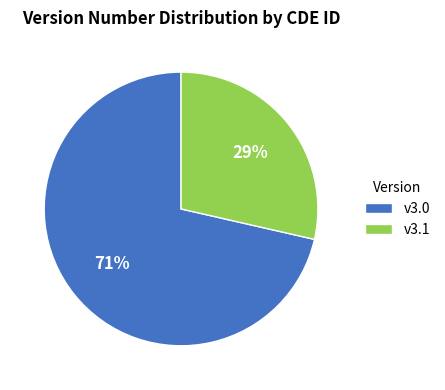

How many segments does this pie chart have?

2